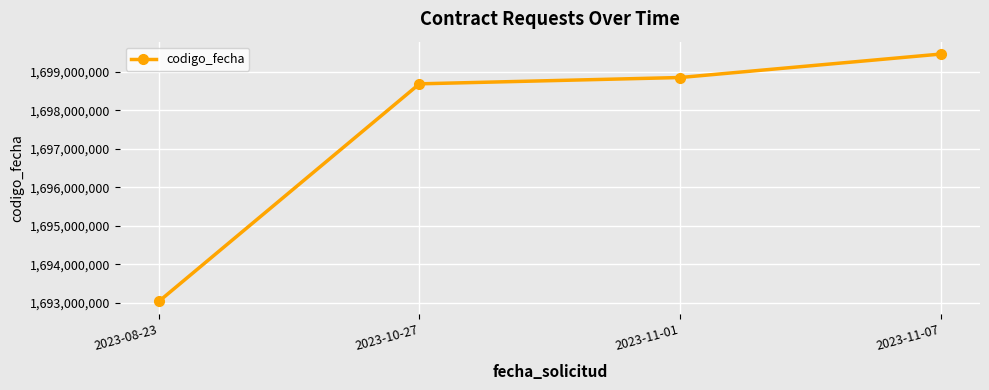

Rank the categories by value from lowest to highest.

2023-08-23, 2023-10-27, 2023-11-01, 2023-11-07